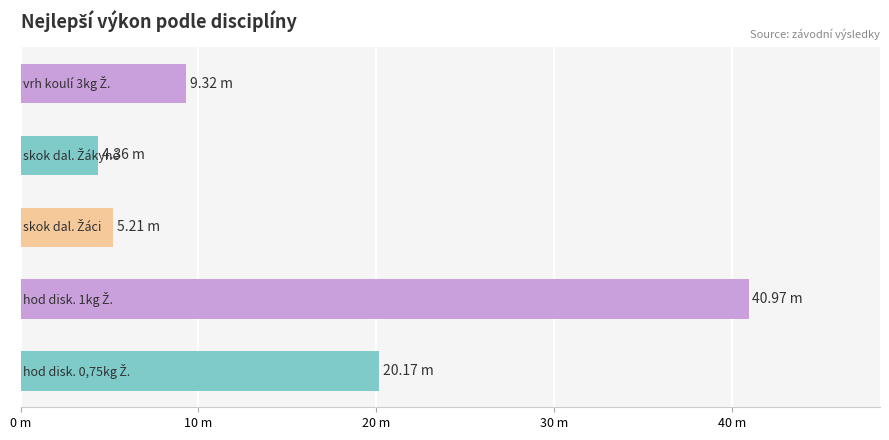

What is the smallest value displayed?

4.4